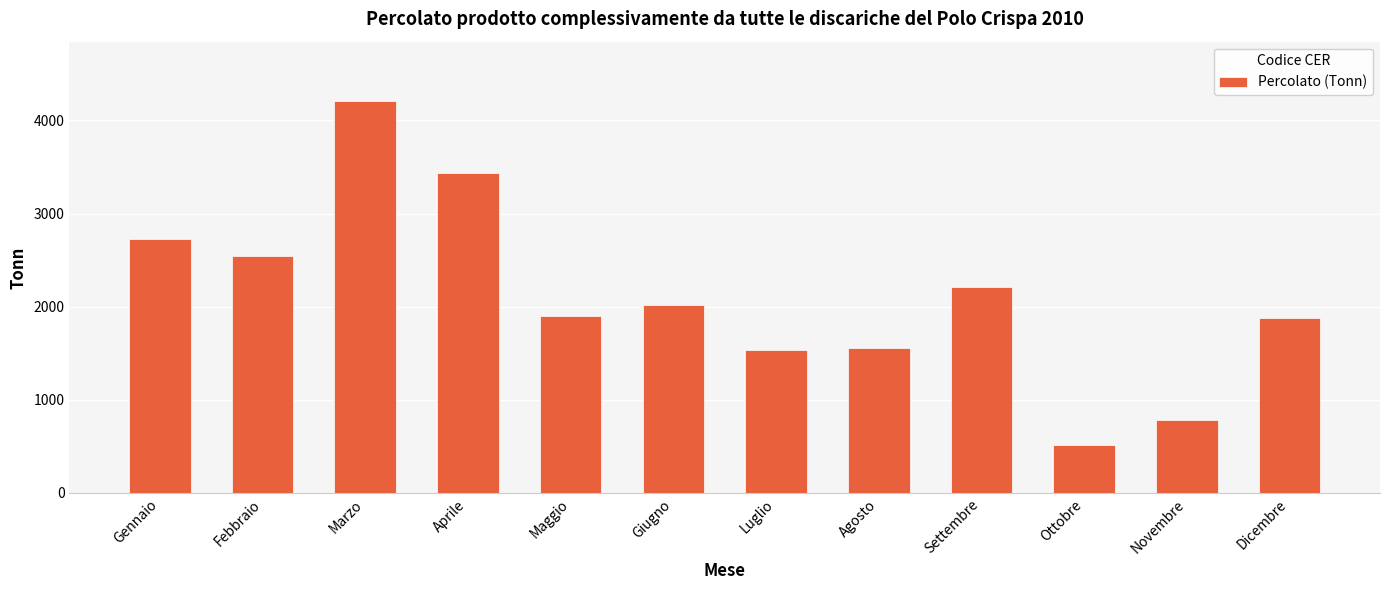

What is the smallest value displayed?

510.9